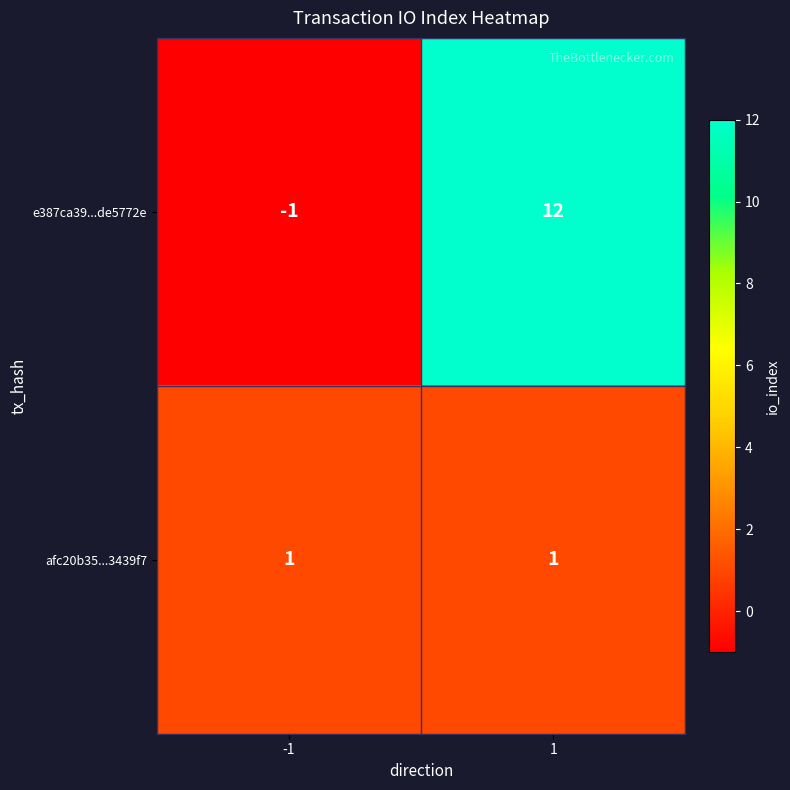

Rank the series by their average value, from lowest to highest.

afc20b35...3439f7, e387ca39...de5772e